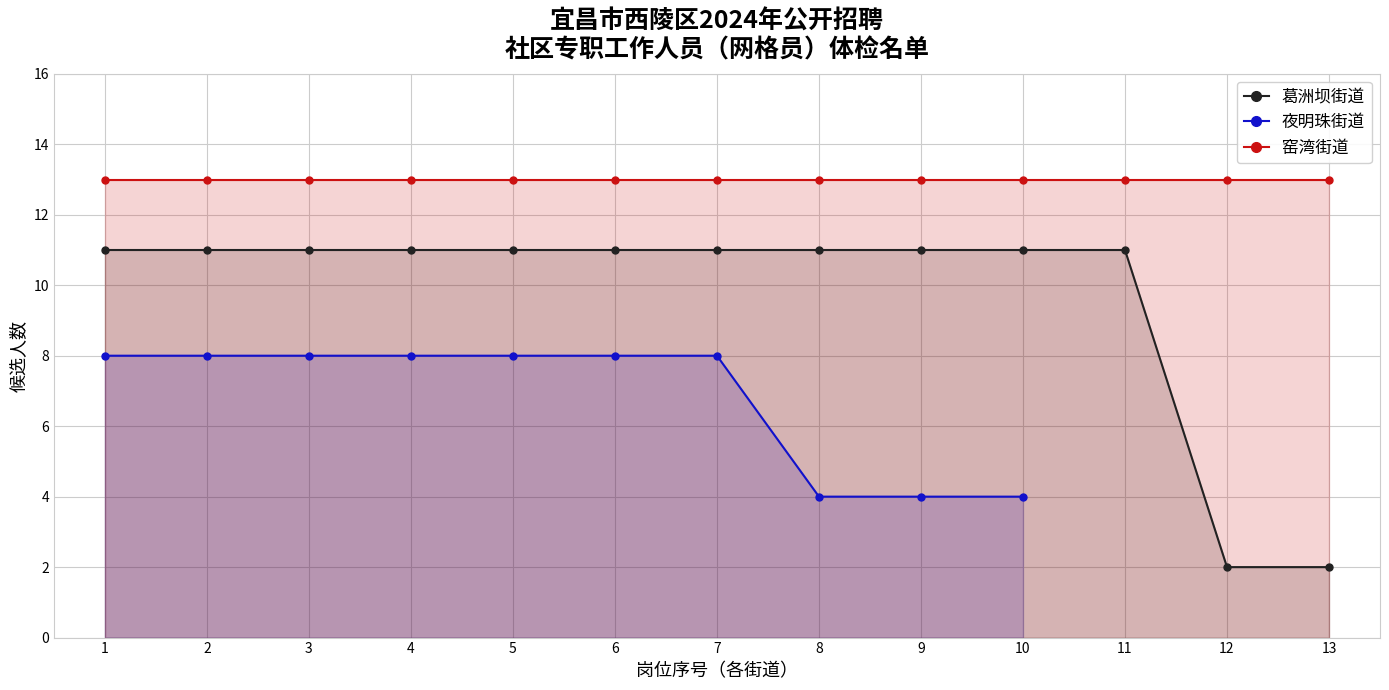

Where is 葛洲坝街道 nearest to the value 6?

12